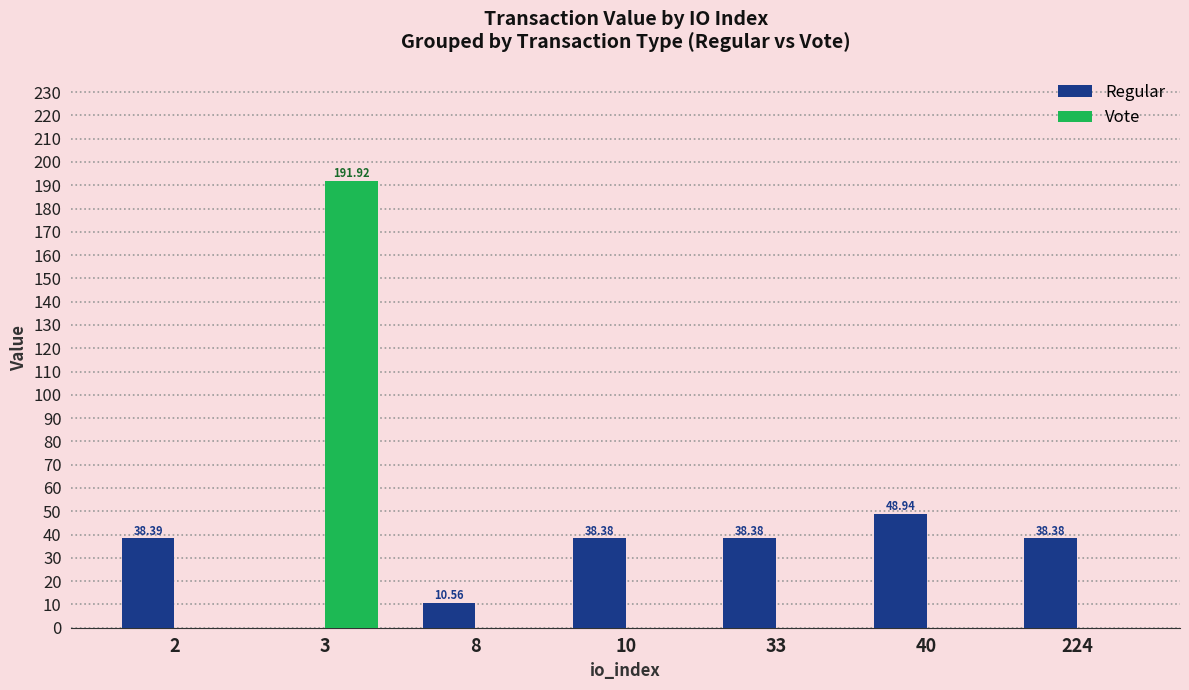

The Vote series shows 0.0 at 224. True or false?

True